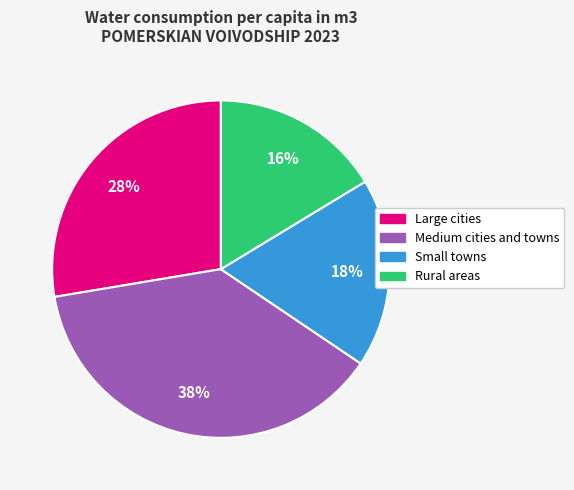

Approximately how many times larger is the value at Rural areas compared to Small towns?

0.9